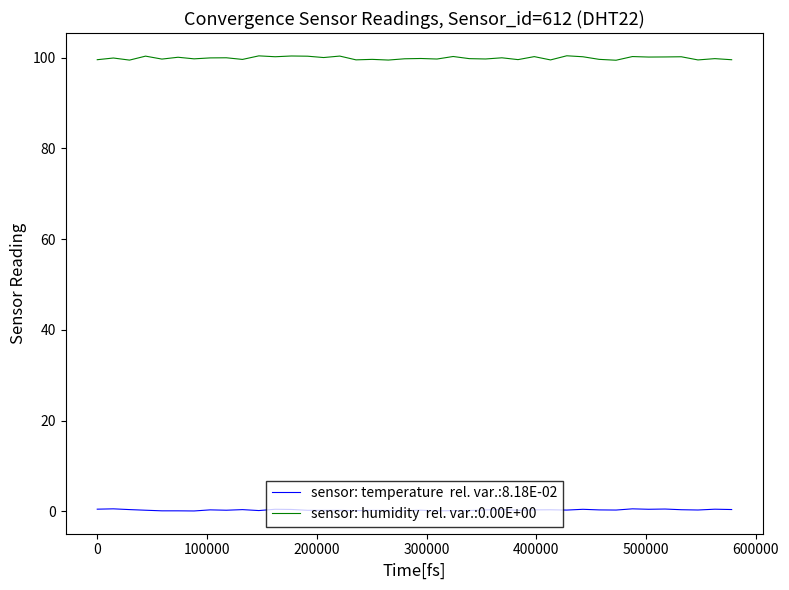

Is this an area chart (filled region under the line)?

No